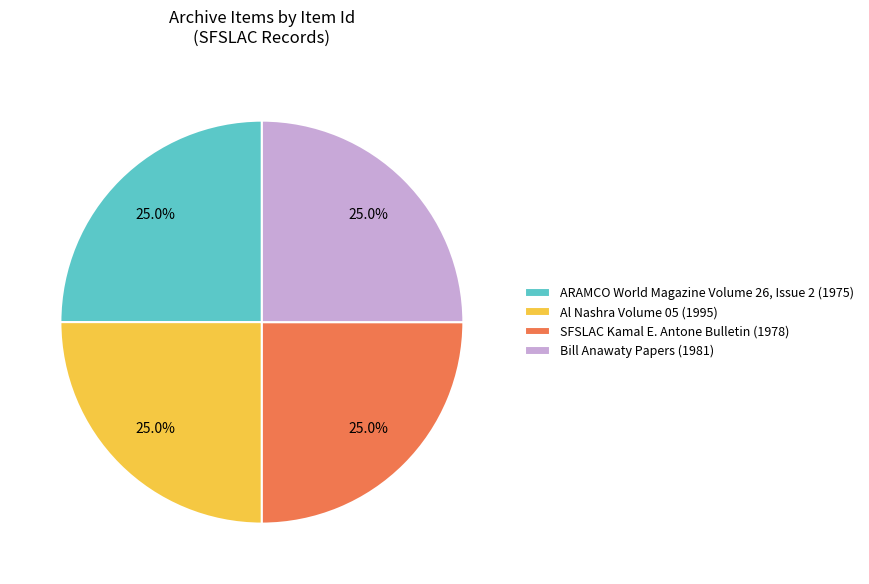

Is it true that Al Nashra Volume 05 (1995) is 16% of the pie?

False